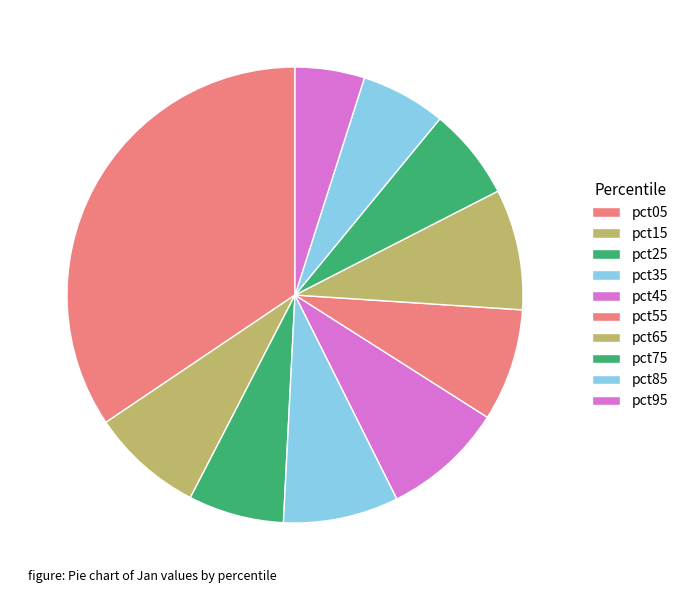

True or false: pct75 accounts for 1% of the total.

False